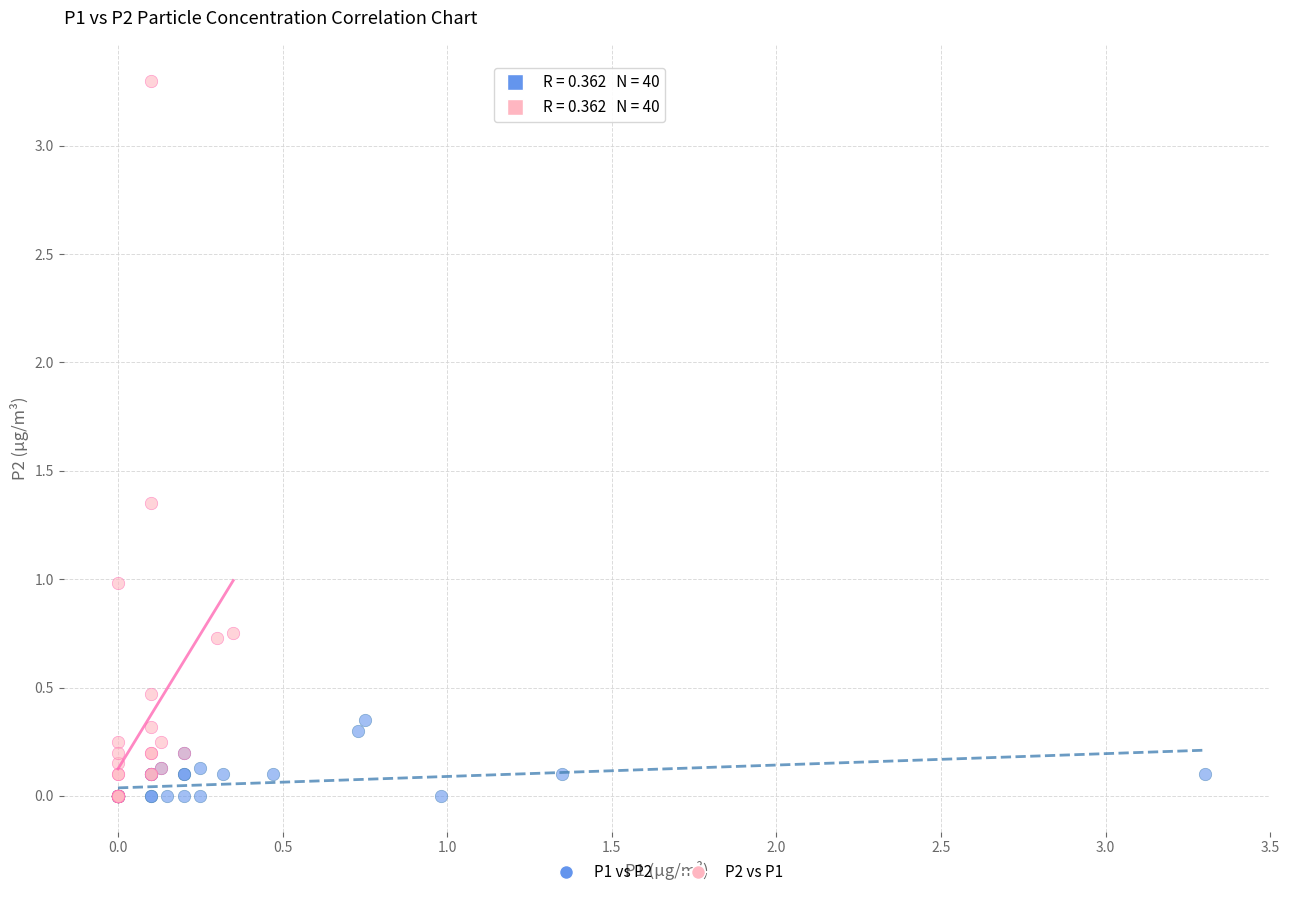

What are all the series names shown in the legend?

P1 vs P2, P2 vs P1